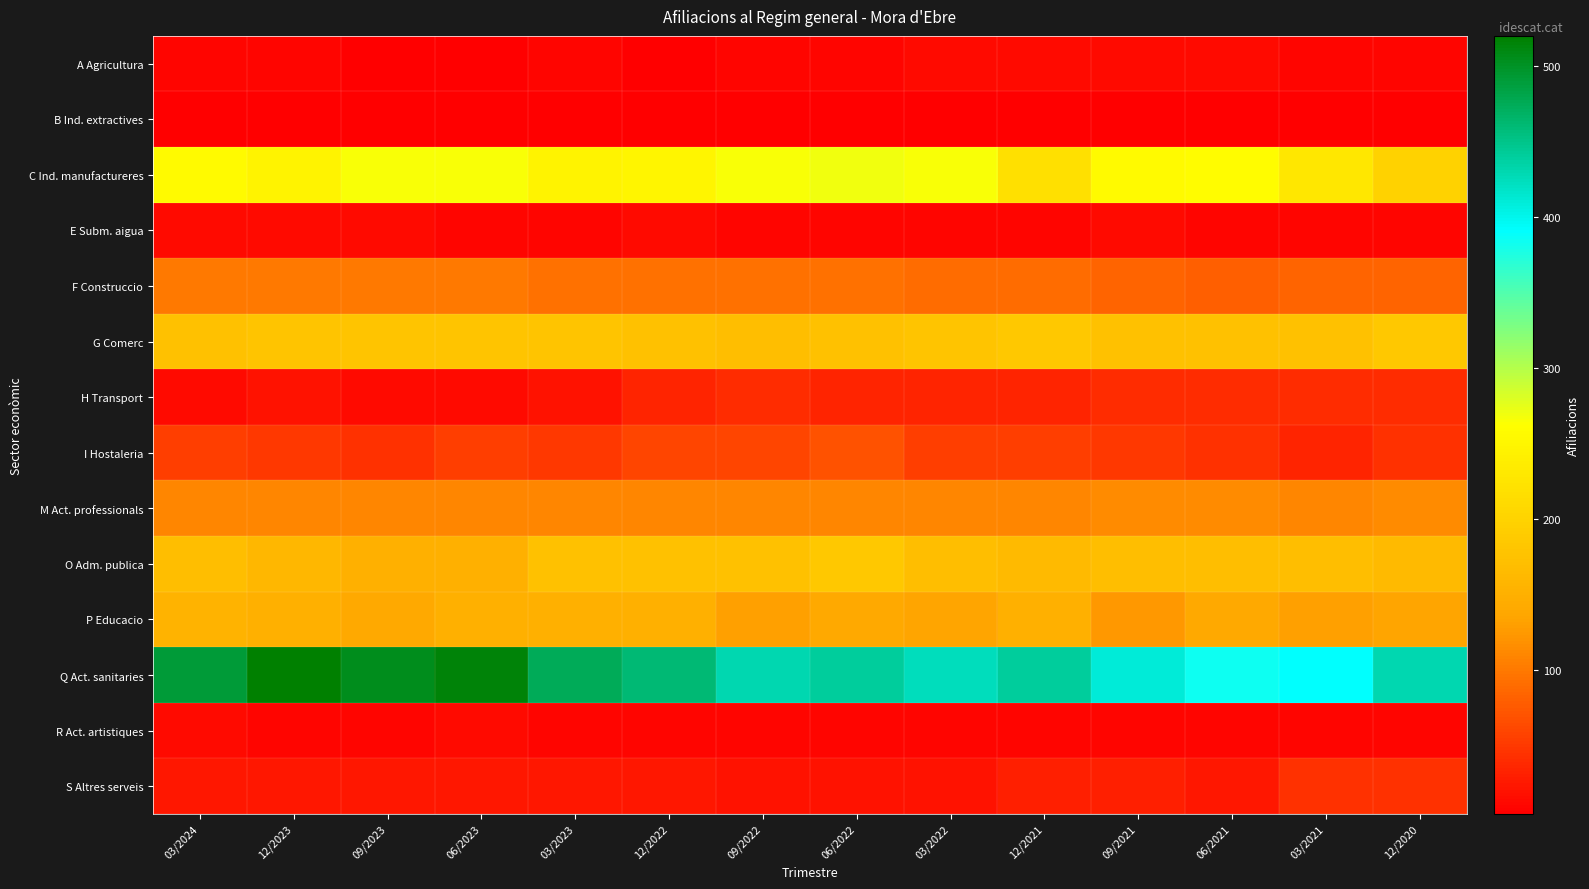

Count the number of data series in this chart.

14